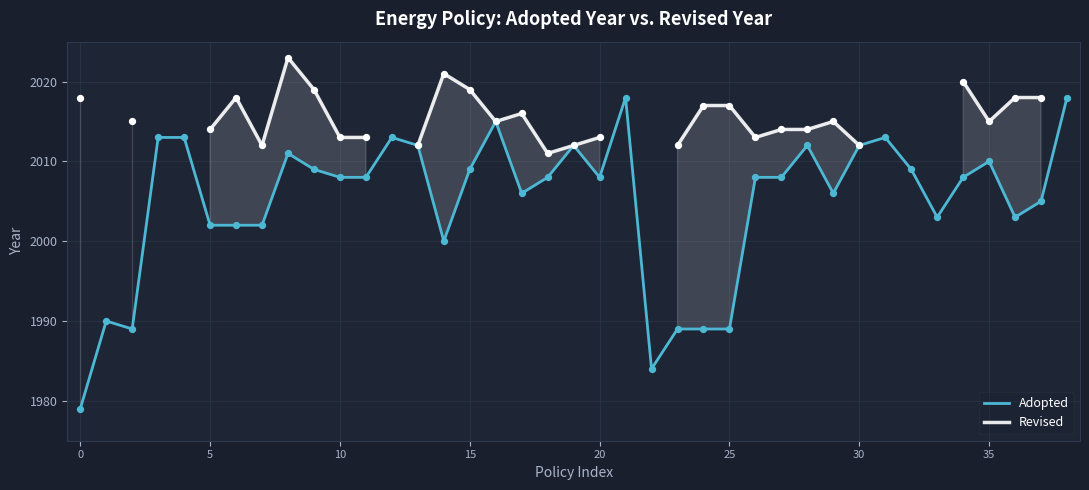

Which series has the largest total across all categories?

Adopted